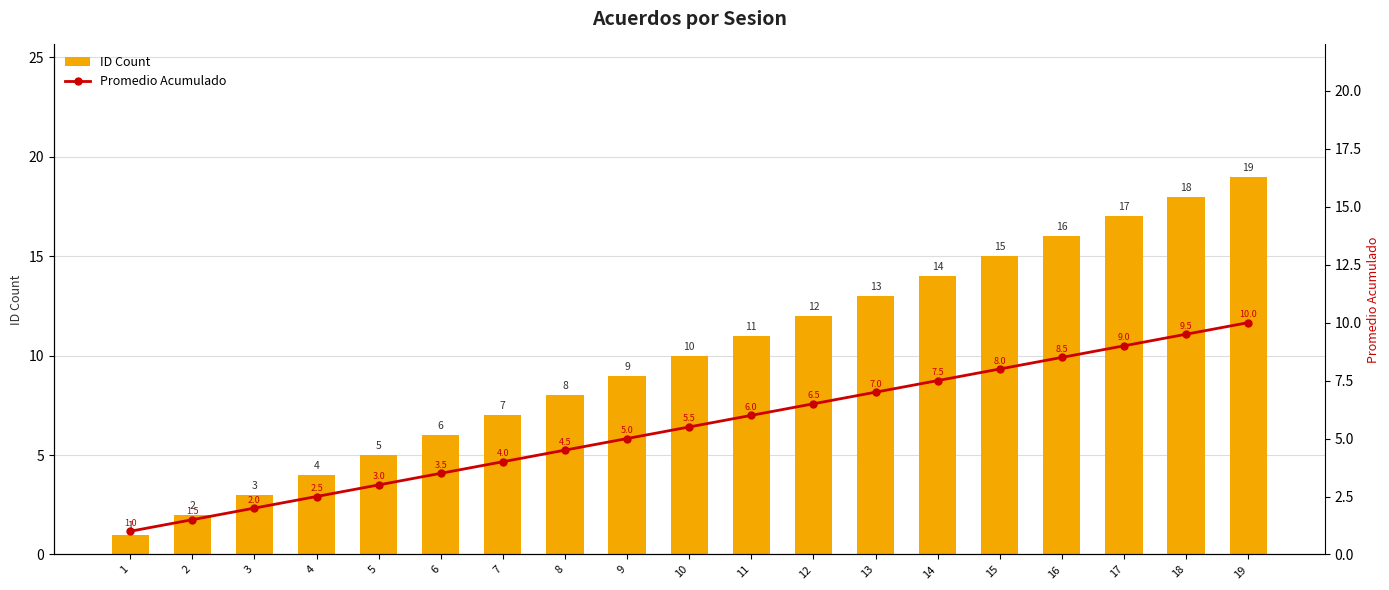

Which series has the largest total across all categories?

ID Count